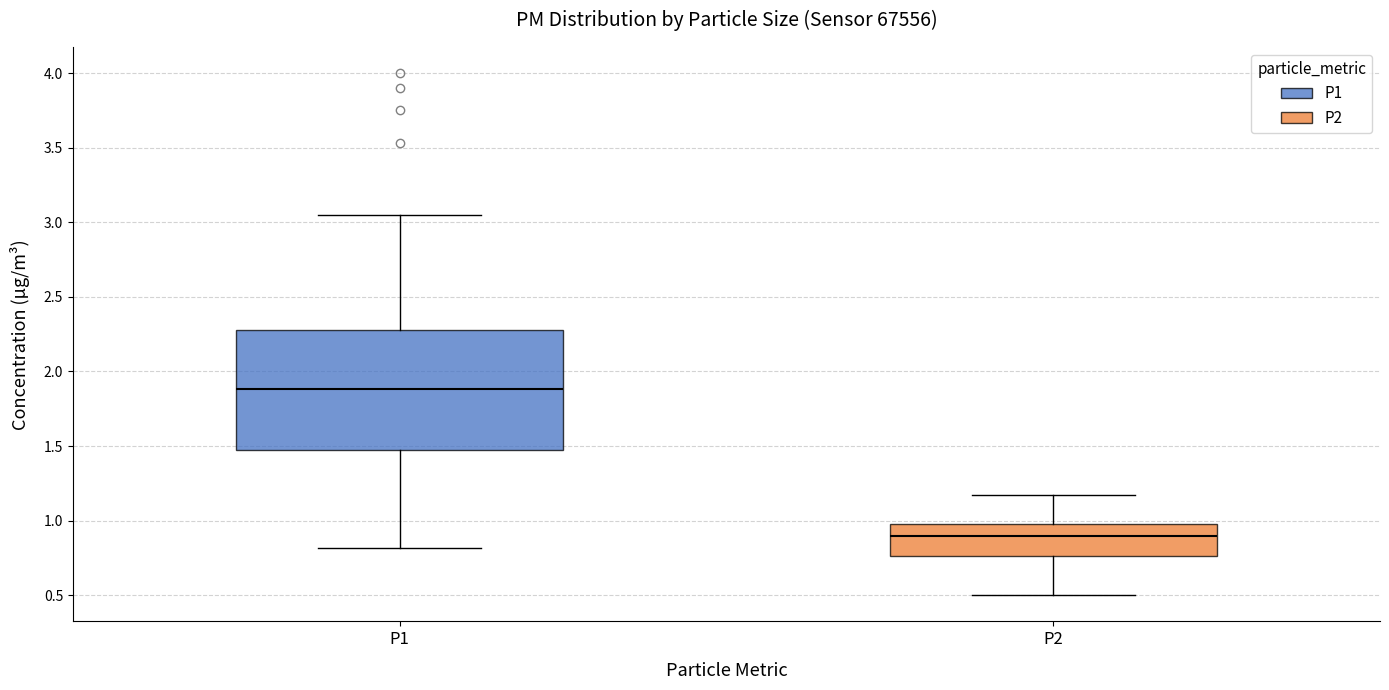

Reading left to right, read every box against the y-axis: the position of its median line, the range the box covers, and the ends of its whiskers. The values are not printed on the chart, so give them approximately, as read against the axis.

P1: median 1.90, box 1.45 to 2.30, whiskers 0.80 to 3.05
P2: median 0.90, box 0.75 to 1.00, whiskers 0.50 to 1.15